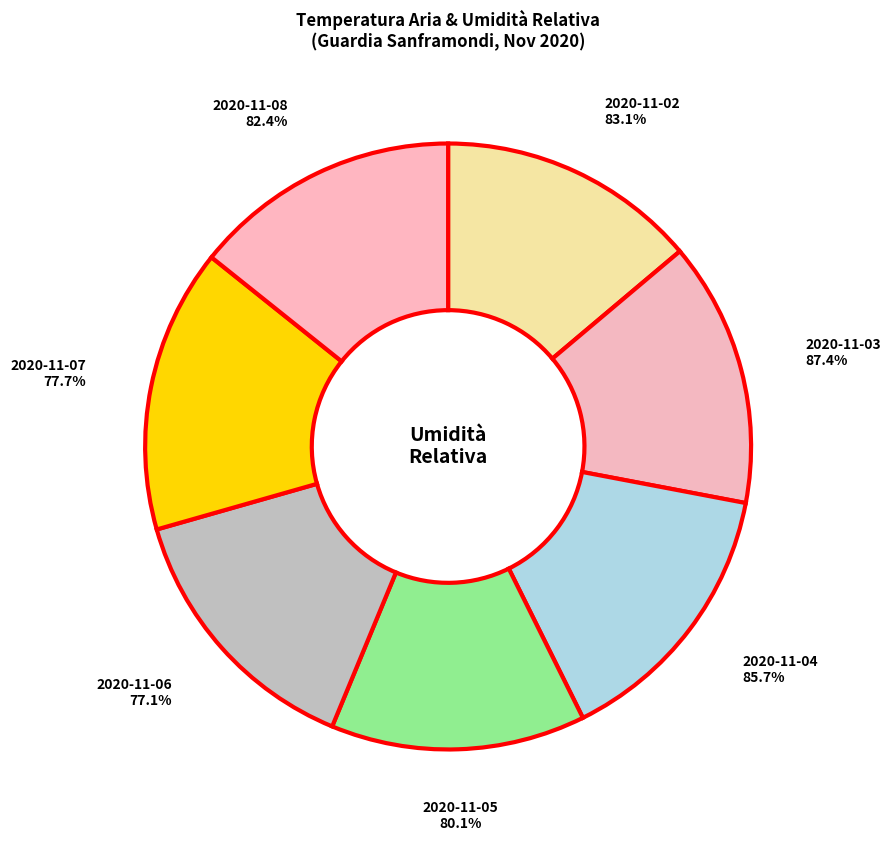

Count the number of slices in the pie.

7